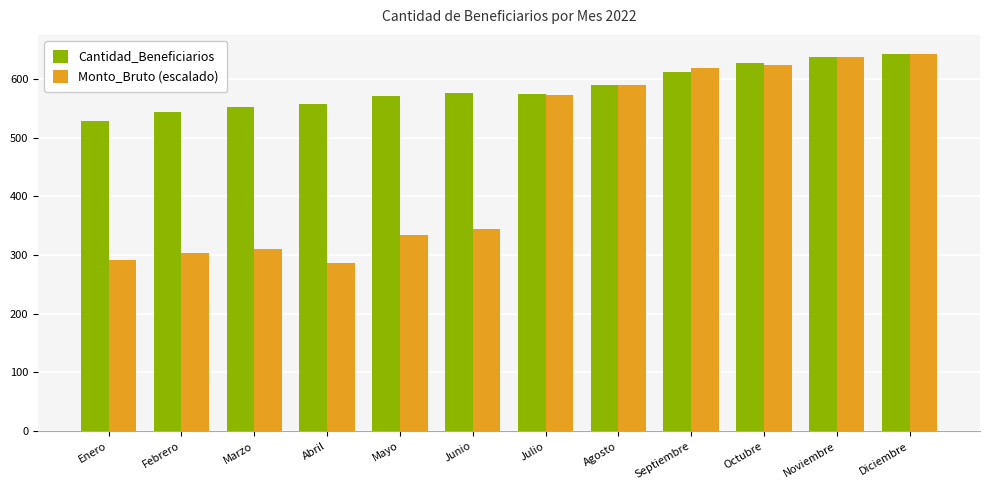

What are all the series names shown in the legend?

Cantidad_Beneficiarios, Monto_Bruto (escalado)